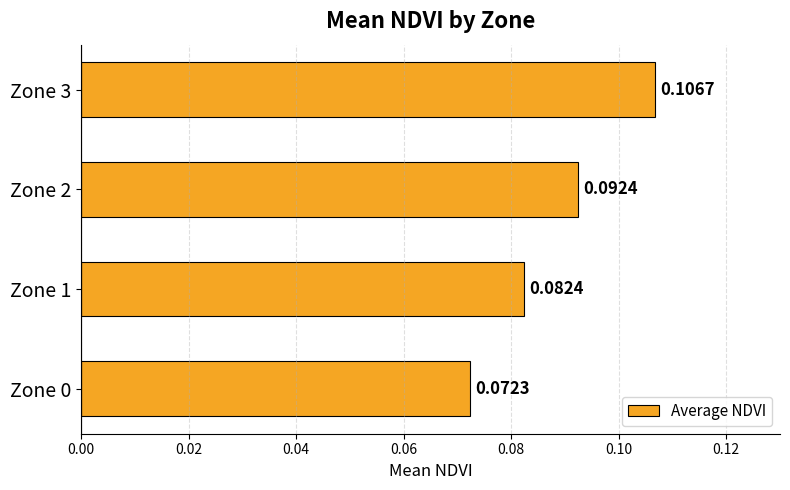

List the labels in order of value, smallest first.

Zone 0, Zone 1, Zone 2, Zone 3